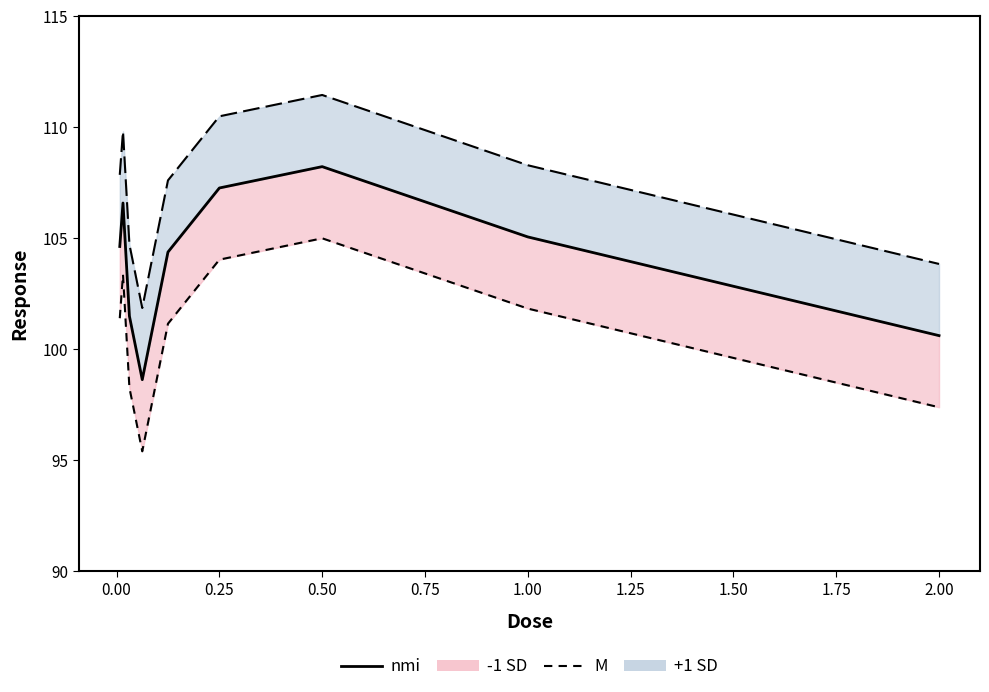

How many data points in nmi are less than 104?

3